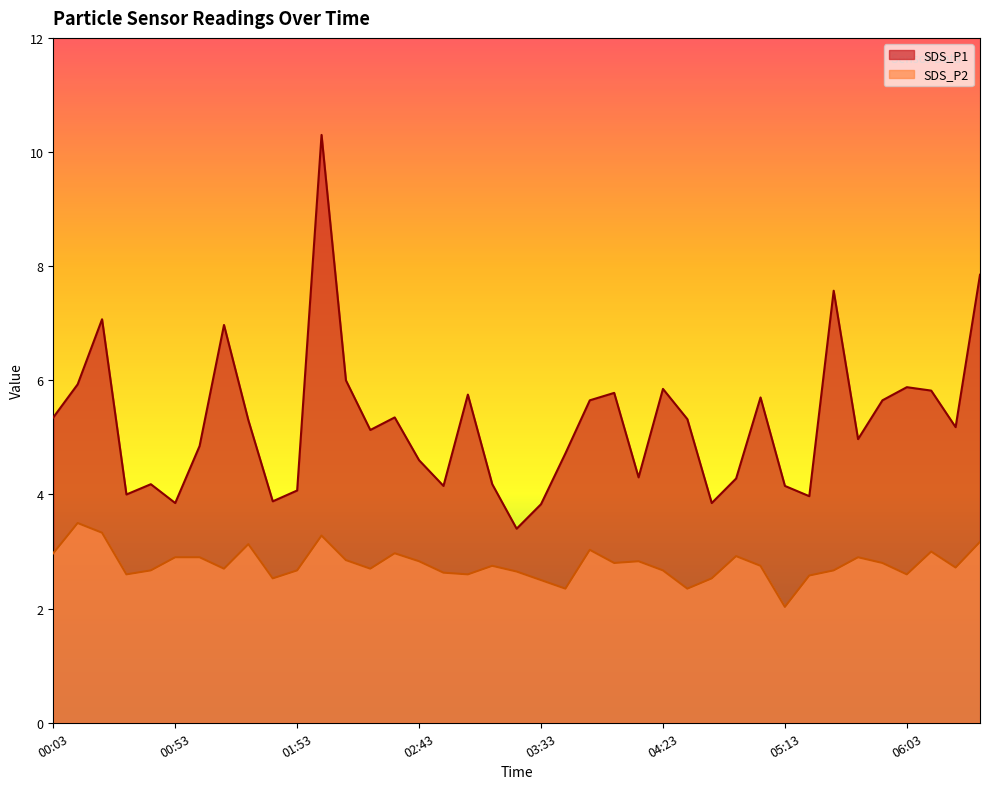

Which series changed the most between 01:33 and 06:23?

SDS_P2